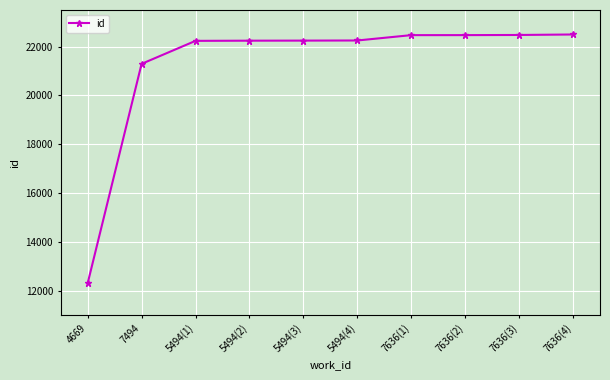

What is the difference between the maximum and minimum values?

10194